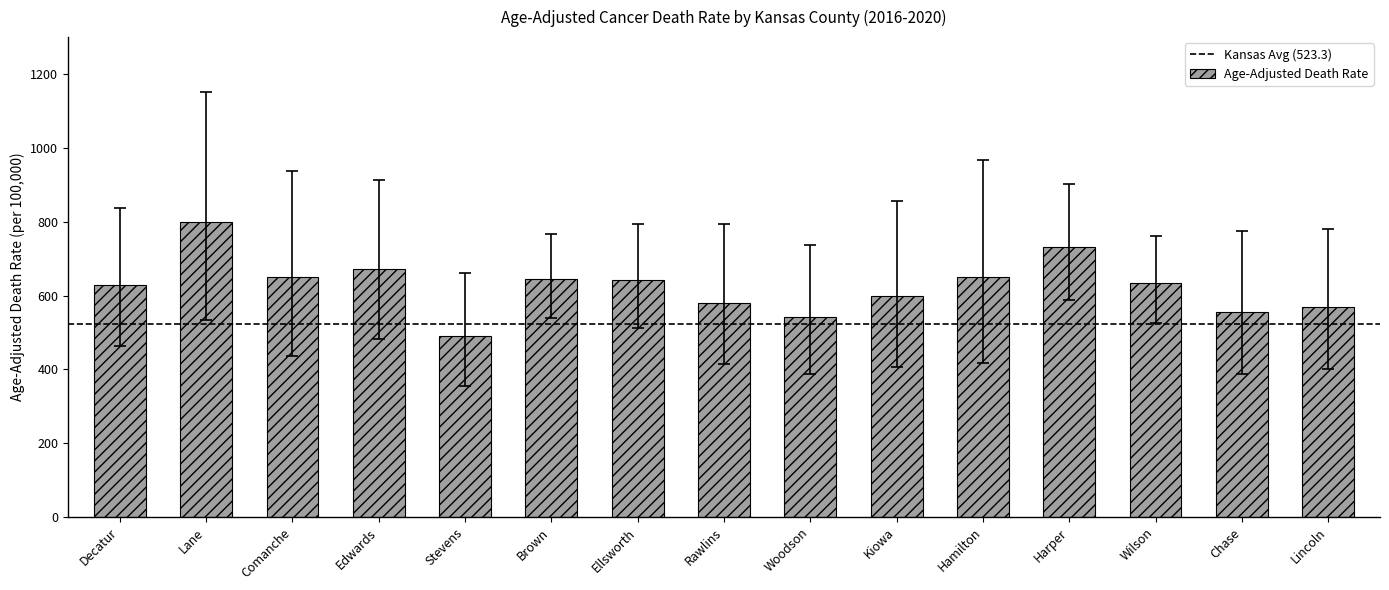

What is the difference between the maximum and minimum values?

308.4